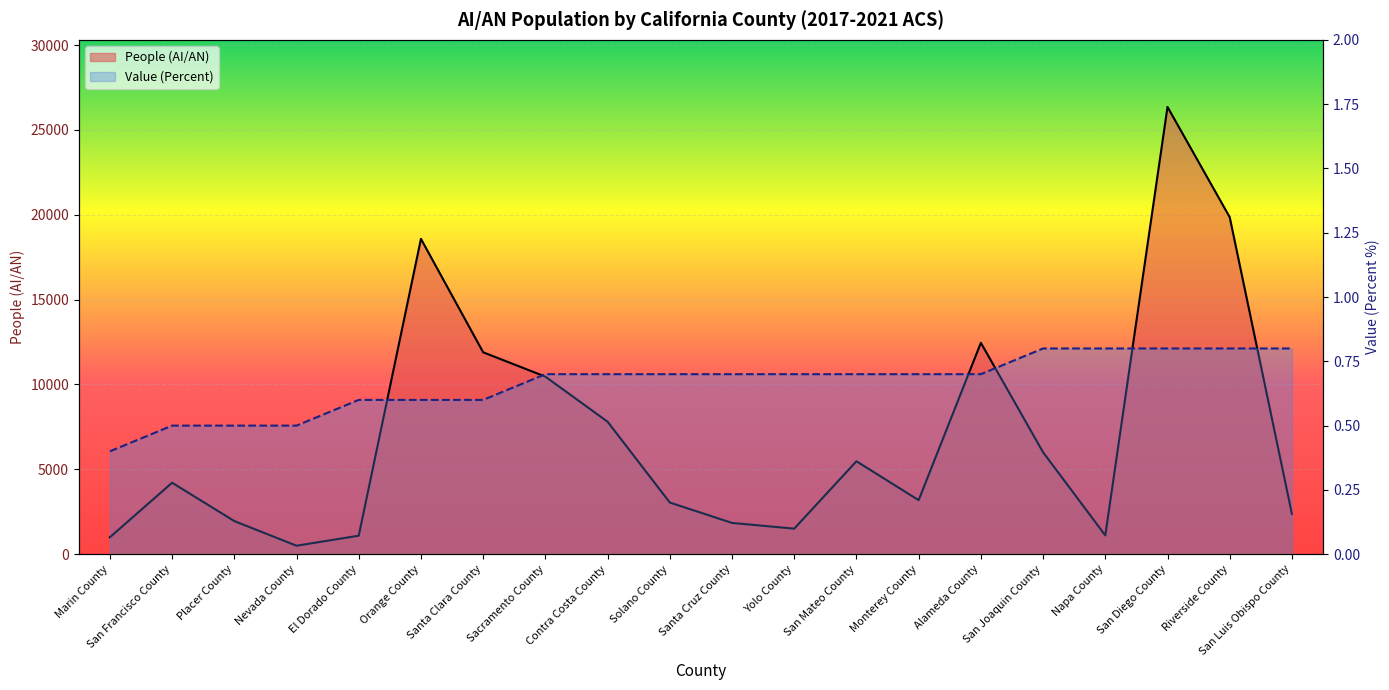

At which category does the chart reach its peak across all series?

San Diego County